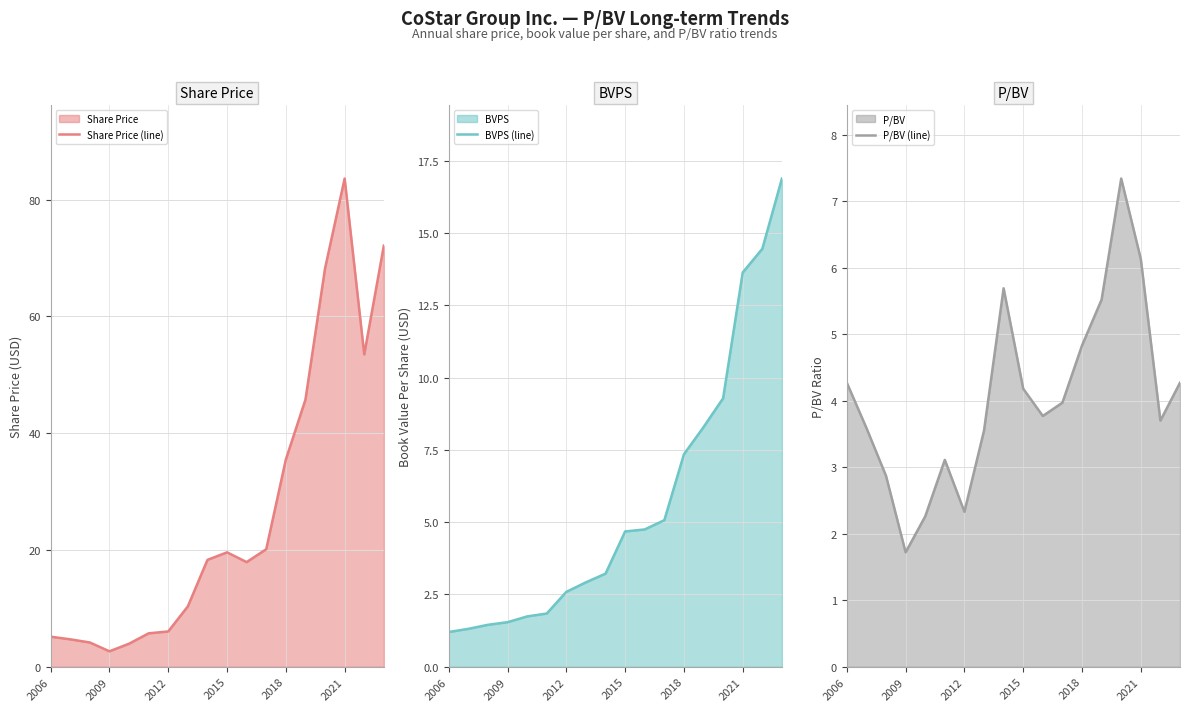

What is the difference between the maximum and minimum values in the BVPS (line) series?

15.7